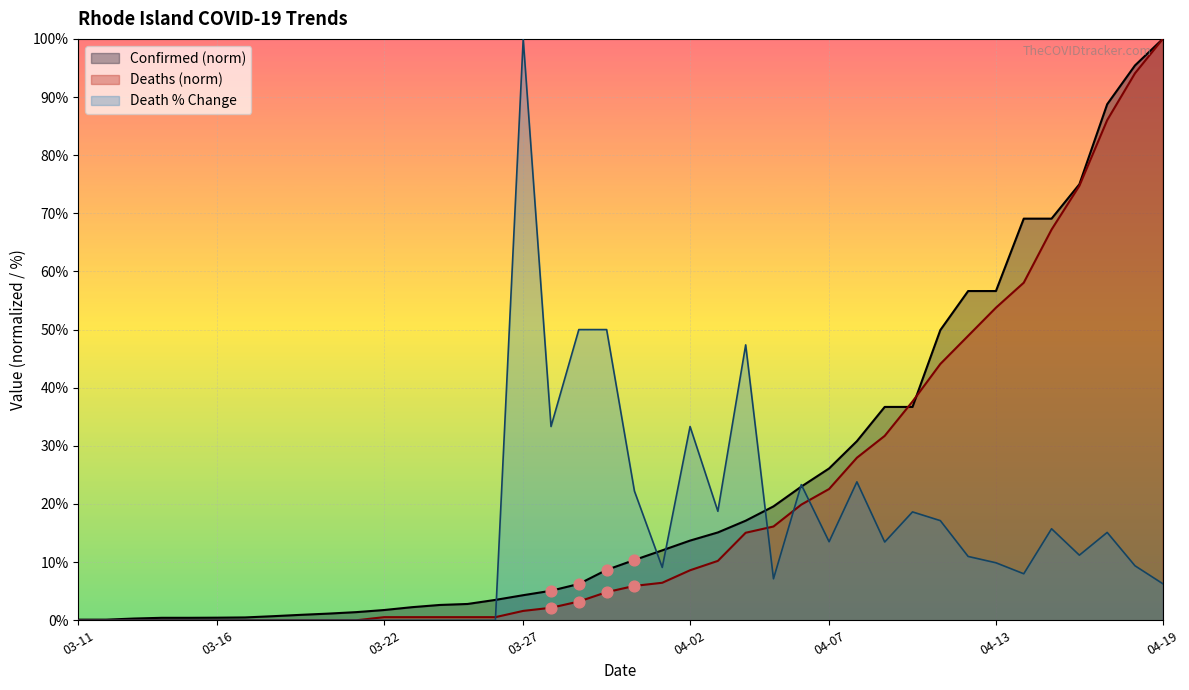

At how many categories does at least one series exceed 25?

19